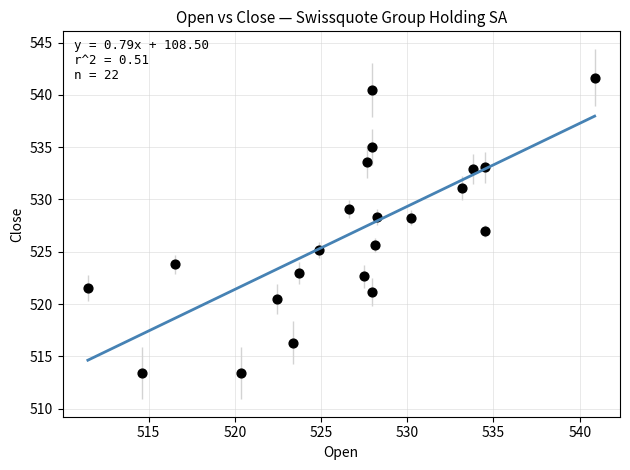

What is the range of Y values (max minus min)?

28.3